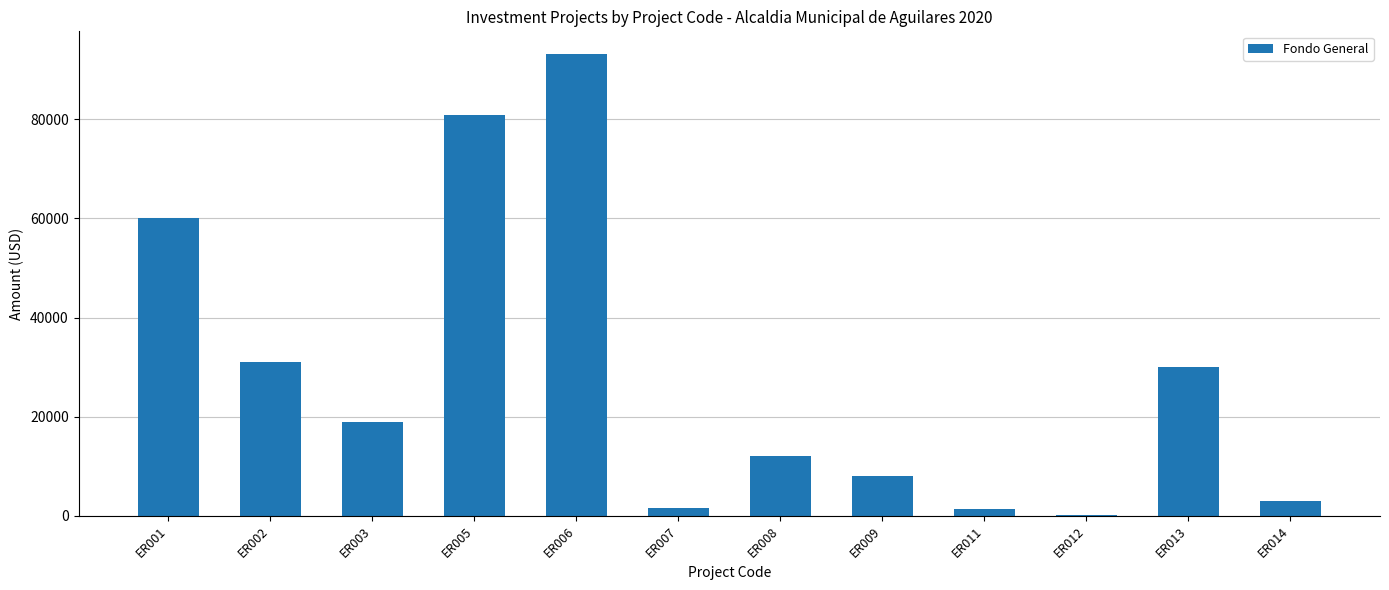

The chart shows a value of 8000.0 at ER009. True or false?

True